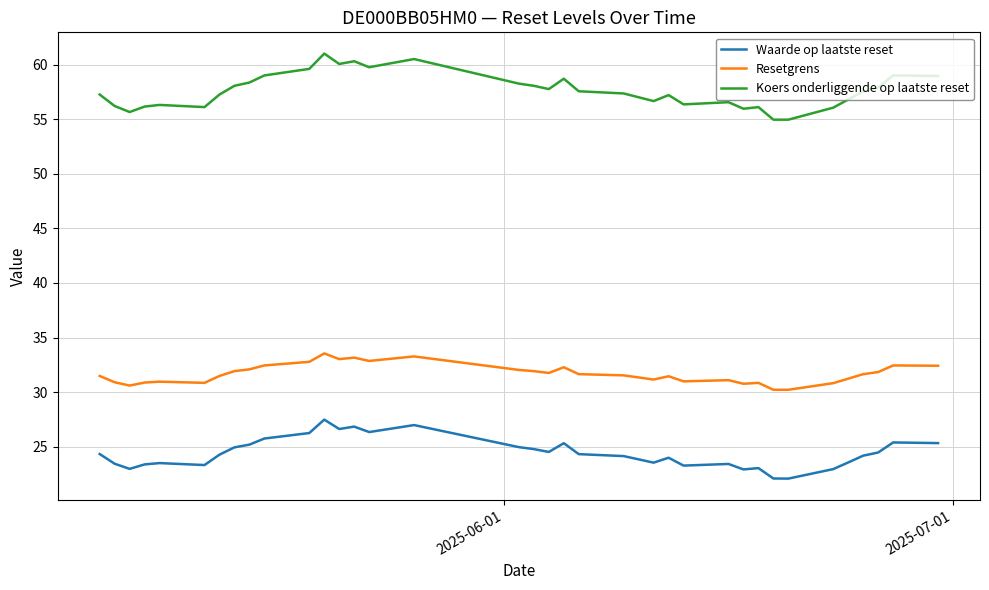

What is the smallest value displayed?

22.1